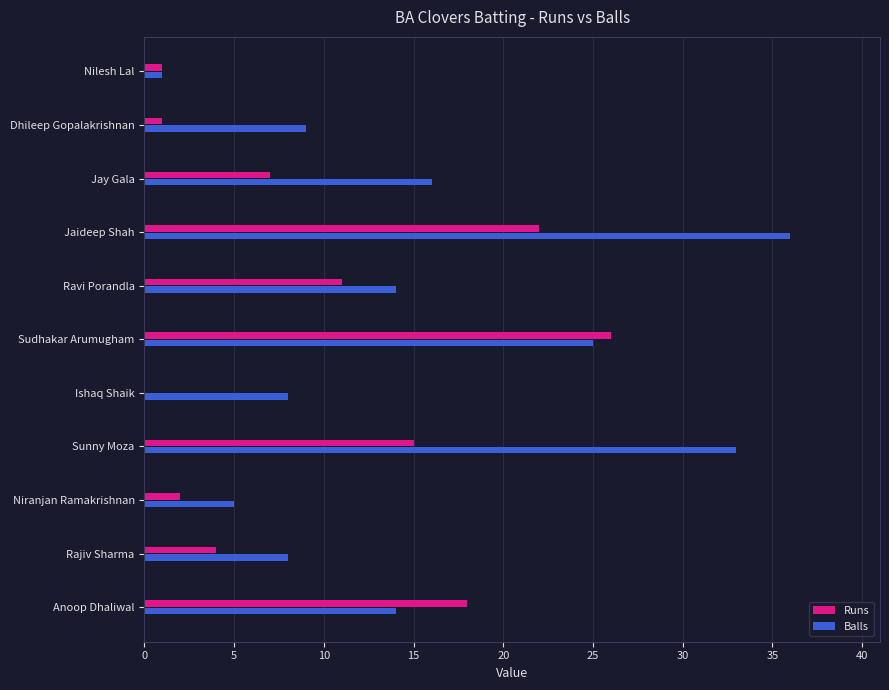

Which series has the largest range (max minus min)?

Balls